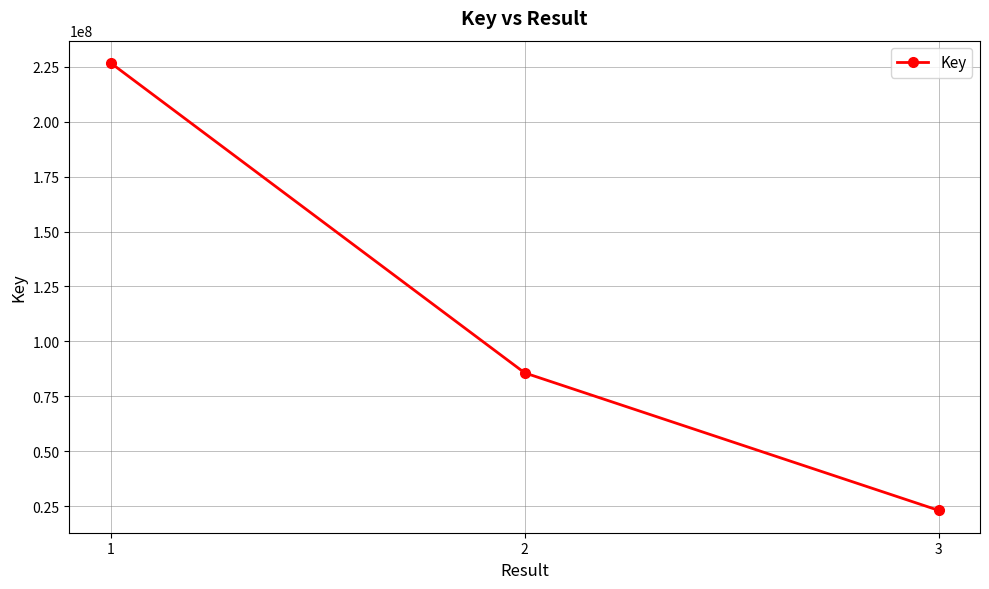

Approximately how many times larger is the value at 1 compared to 2?

2.6